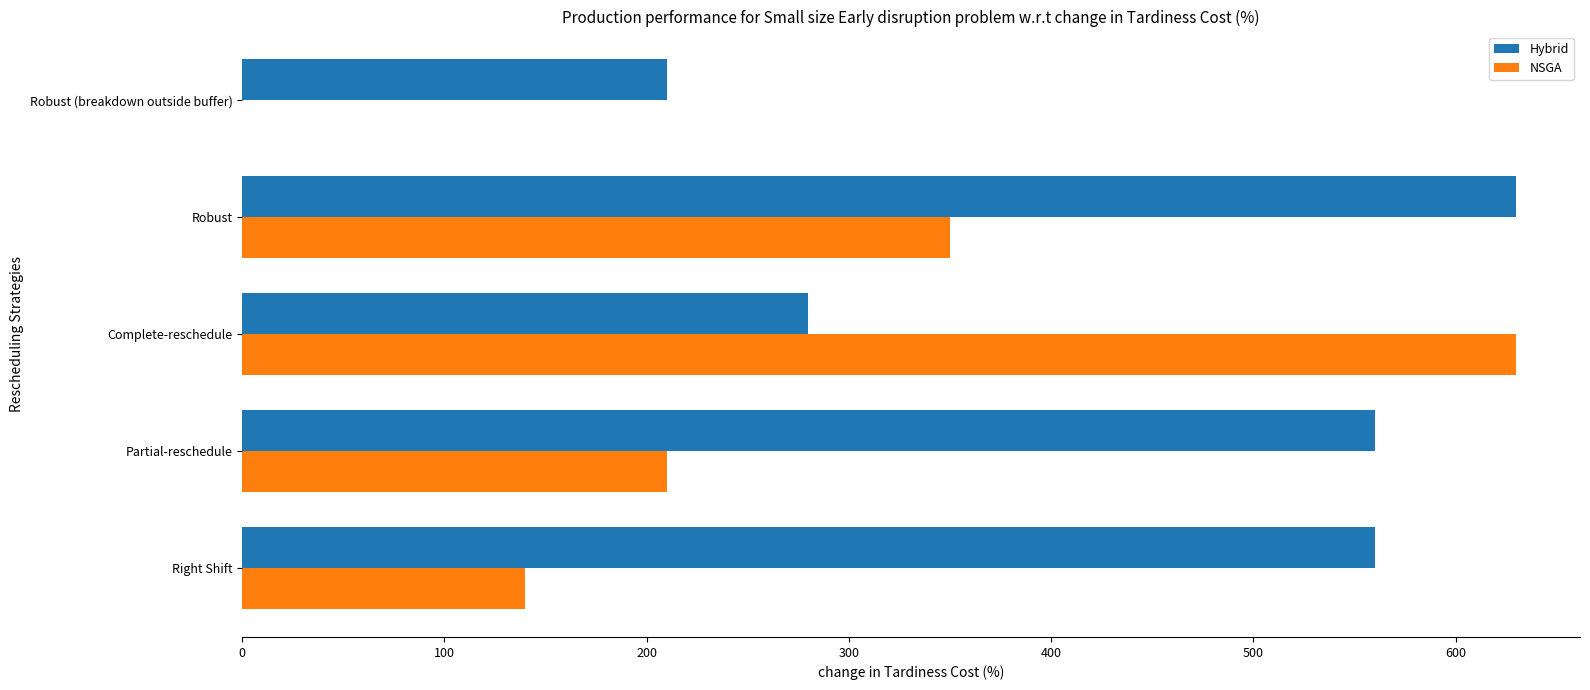

At which category is the sum across all series the highest?

Robust